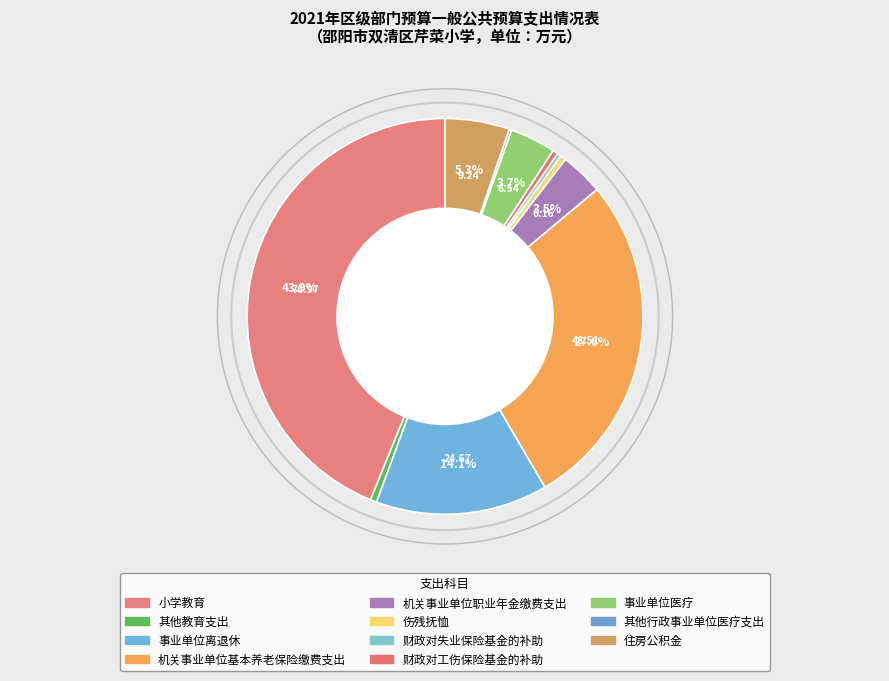

To the nearest percent, what is the difference between the largest and smallest slice percentages?

44%